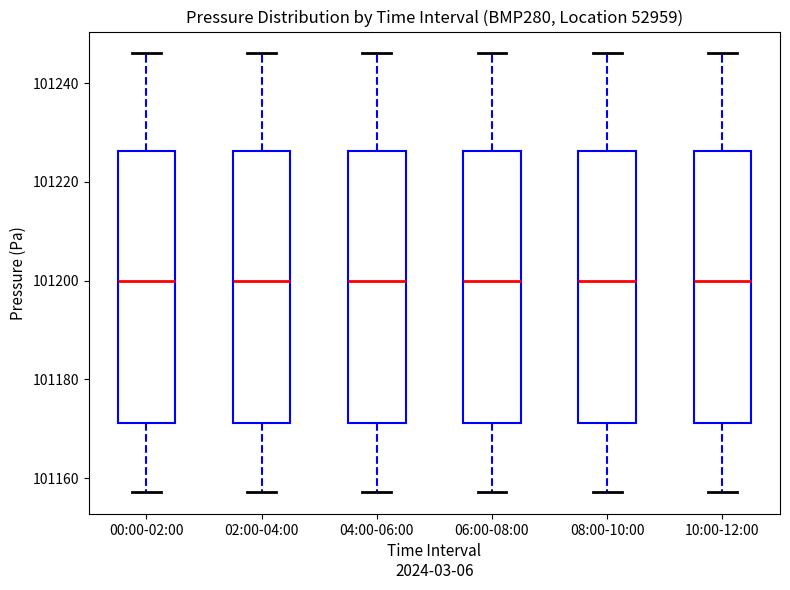

Reading left to right, read every box against the y-axis: the position of its median line, the range the box covers, and the ends of its whiskers. The values are not printed on the chart, so give them approximately, as read against the axis.

00:00-02:00: median 101200, box 101172 to 101226, whiskers 101158 to 101246
02:00-04:00: median 101200, box 101172 to 101226, whiskers 101158 to 101246
04:00-06:00: median 101200, box 101172 to 101226, whiskers 101158 to 101246
06:00-08:00: median 101200, box 101172 to 101226, whiskers 101158 to 101246
08:00-10:00: median 101200, box 101172 to 101226, whiskers 101158 to 101246
10:00-12:00: median 101200, box 101172 to 101226, whiskers 101158 to 101246